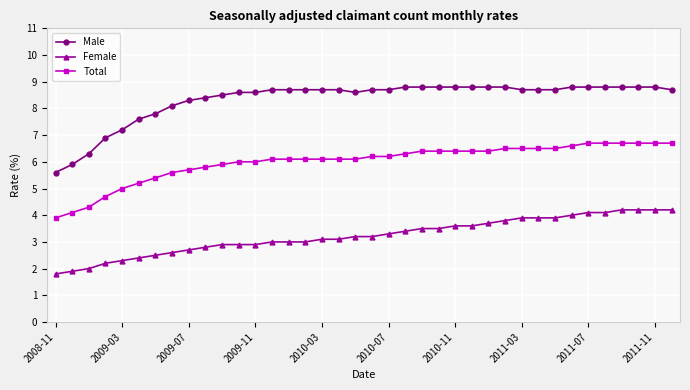

List the series in order of their overall mean, lowest first.

Female, Total, Male